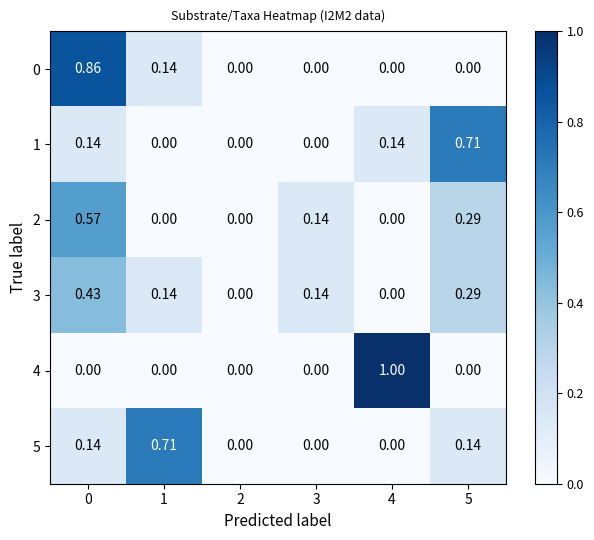

How many categories are shown in the chart?

6